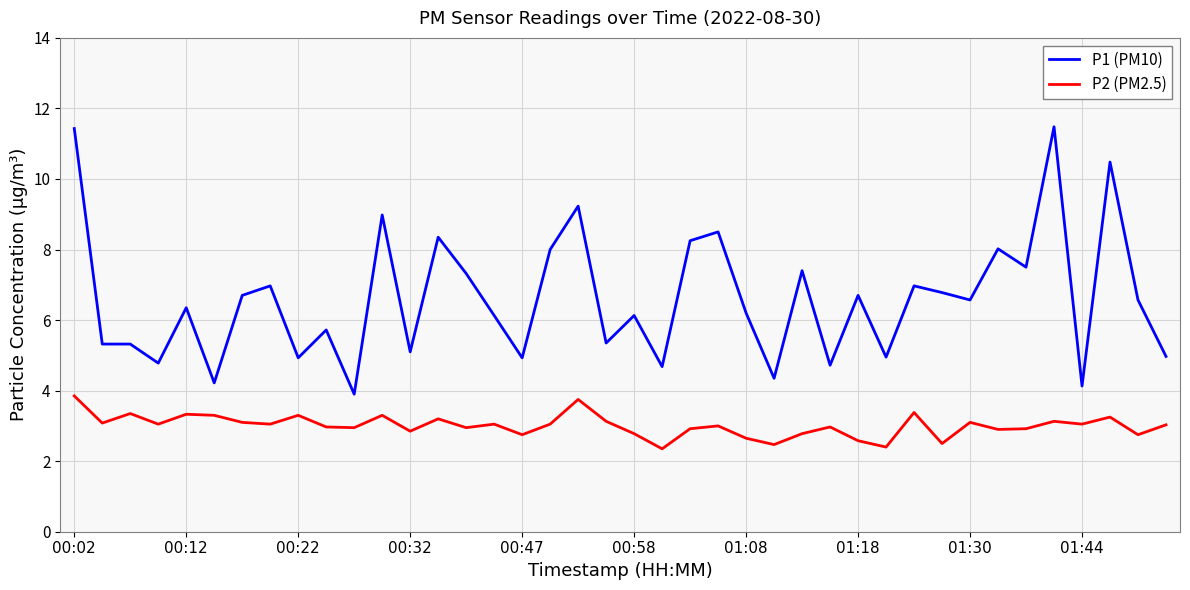

What is the difference between the maximum and minimum values in the P1 (PM10) series?

7.6